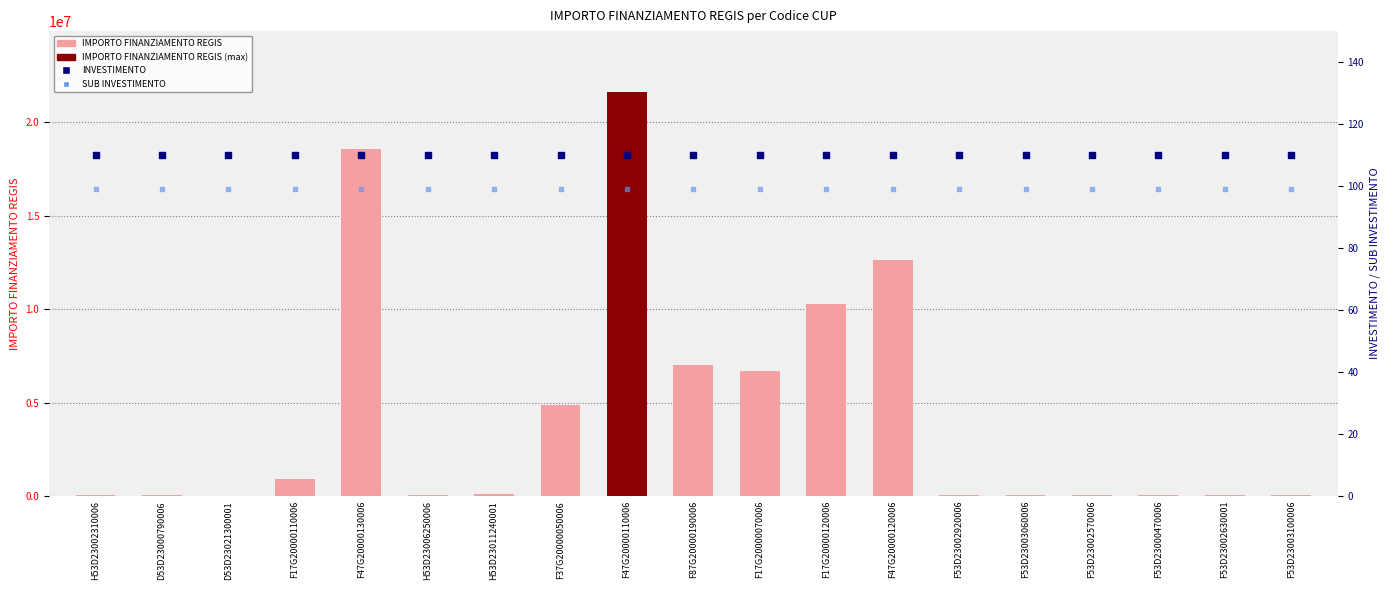

Is the value of IMPORTO FINANZIAMENTO REGIS at H53D23011240001 greater than the value of SUB INVESTIMENTO at F53D23002630001?

Yes